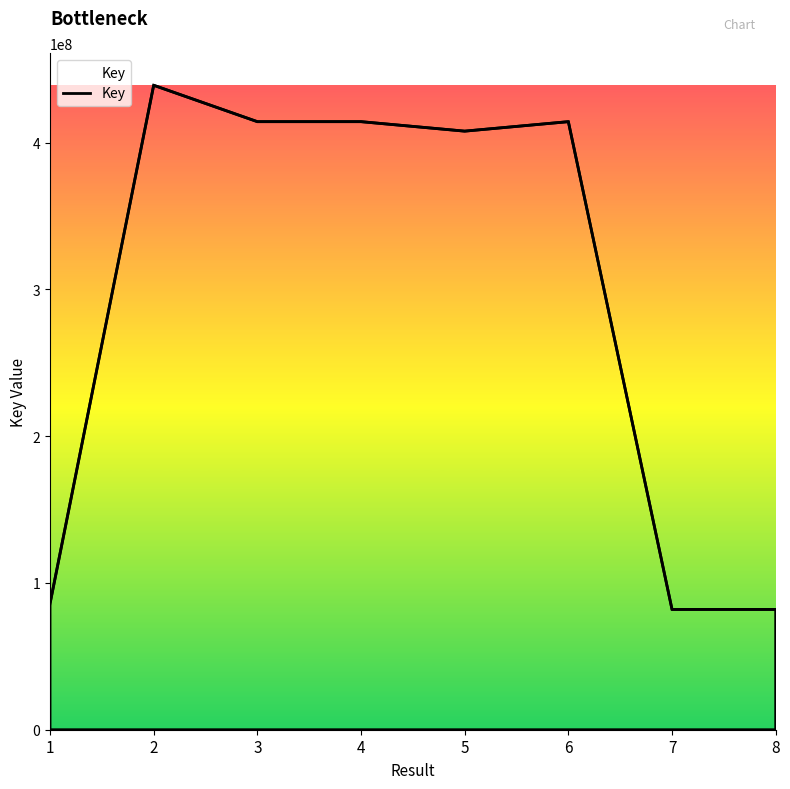

Which label corresponds to the largest value in the chart?

2